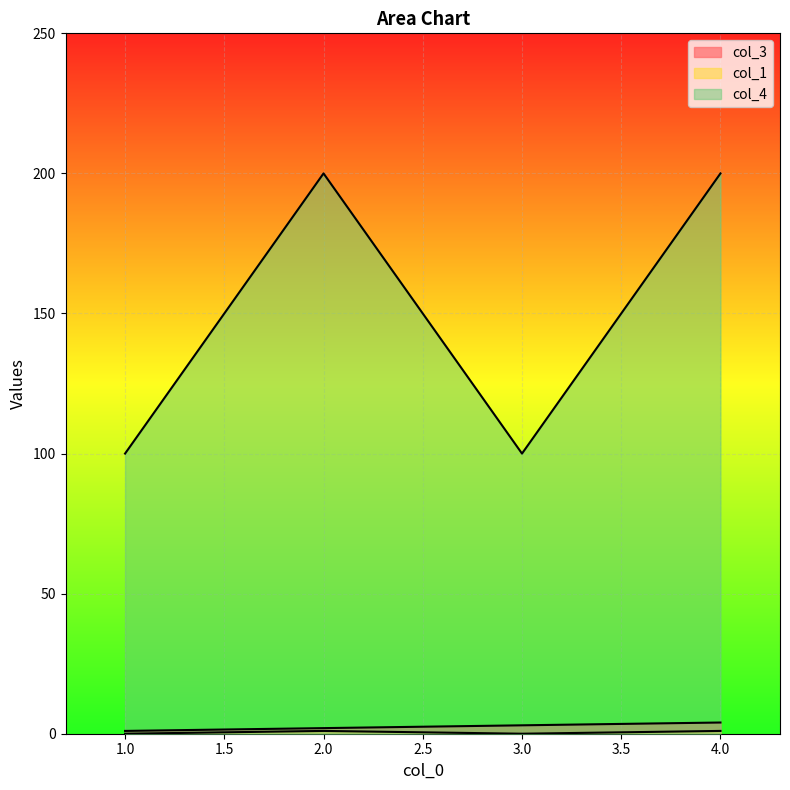

True or false: col_1 and col_3 cross at least once.

False